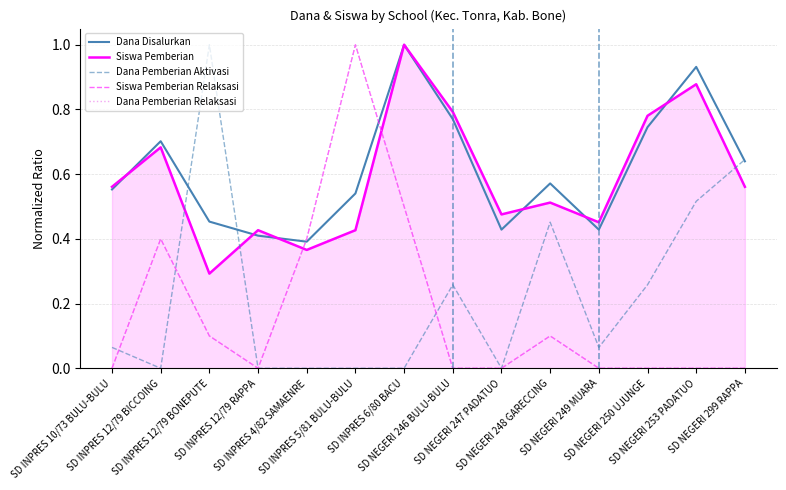

Which series has the largest total across all categories?

Dana Disalurkan